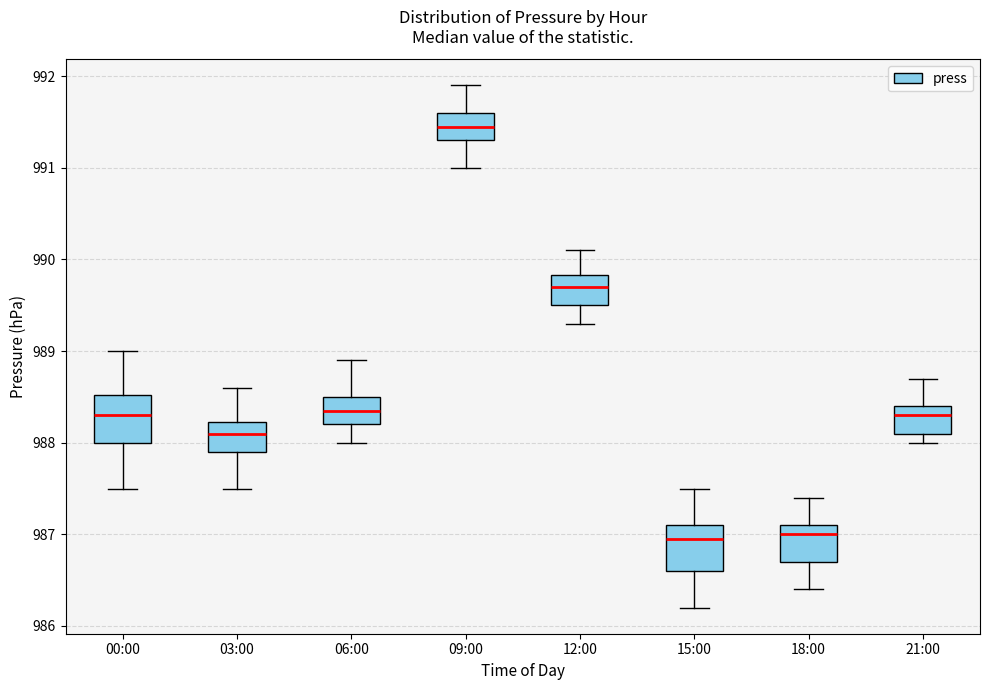

Reading left to right, read every box against the y-axis: the position of its median line, the range the box covers, and the ends of its whiskers. The values are not printed on the chart, so give them approximately, as read against the axis.

00:00: median 988.3, box 988.0 to 988.5, whiskers 987.5 to 989.0
03:00: median 988.1, box 987.9 to 988.2, whiskers 987.5 to 988.6
06:00: median 988.4, box 988.2 to 988.5, whiskers 988.0 to 988.9
09:00: median 991.5, box 991.3 to 991.6, whiskers 991.0 to 991.9
12:00: median 989.7, box 989.5 to 989.8, whiskers 989.3 to 990.1
15:00: median 987.0, box 986.6 to 987.1, whiskers 986.2 to 987.5
18:00: median 987.0, box 986.7 to 987.1, whiskers 986.4 to 987.4
21:00: median 988.3, box 988.1 to 988.4, whiskers 988.0 to 988.7